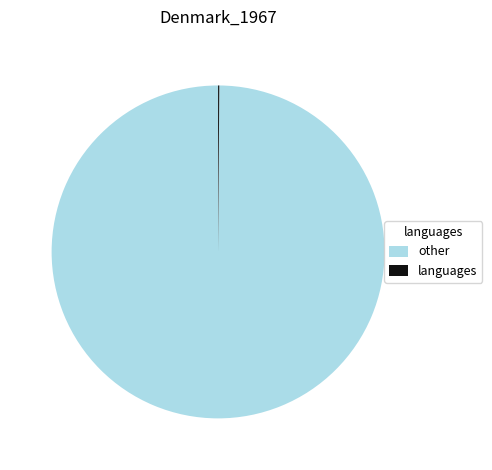

True or false: other accounts for 100% of the total.

True